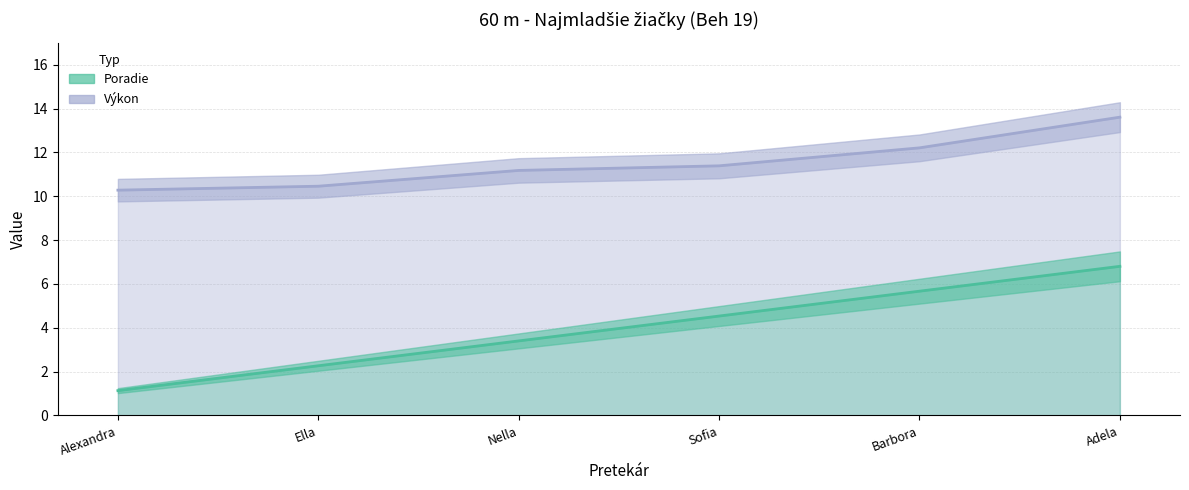

What is the maximum value for Výkon?

13.6